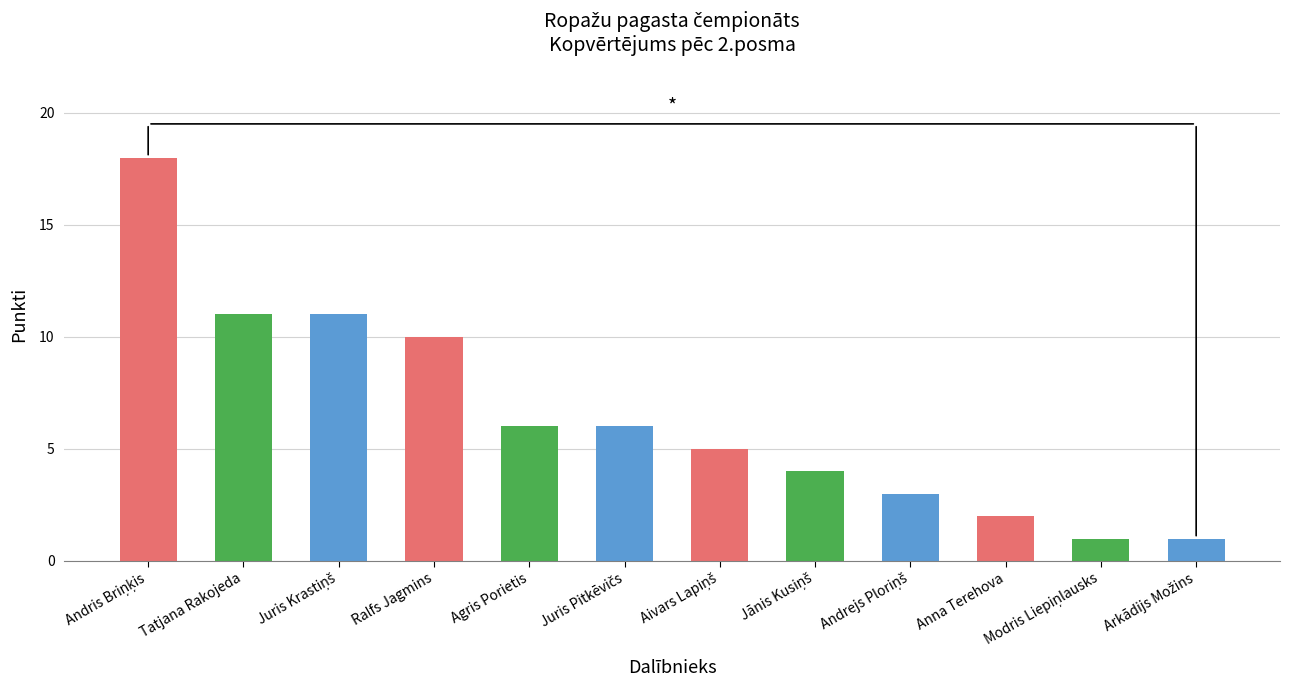

What is the difference between the maximum and minimum values?

17